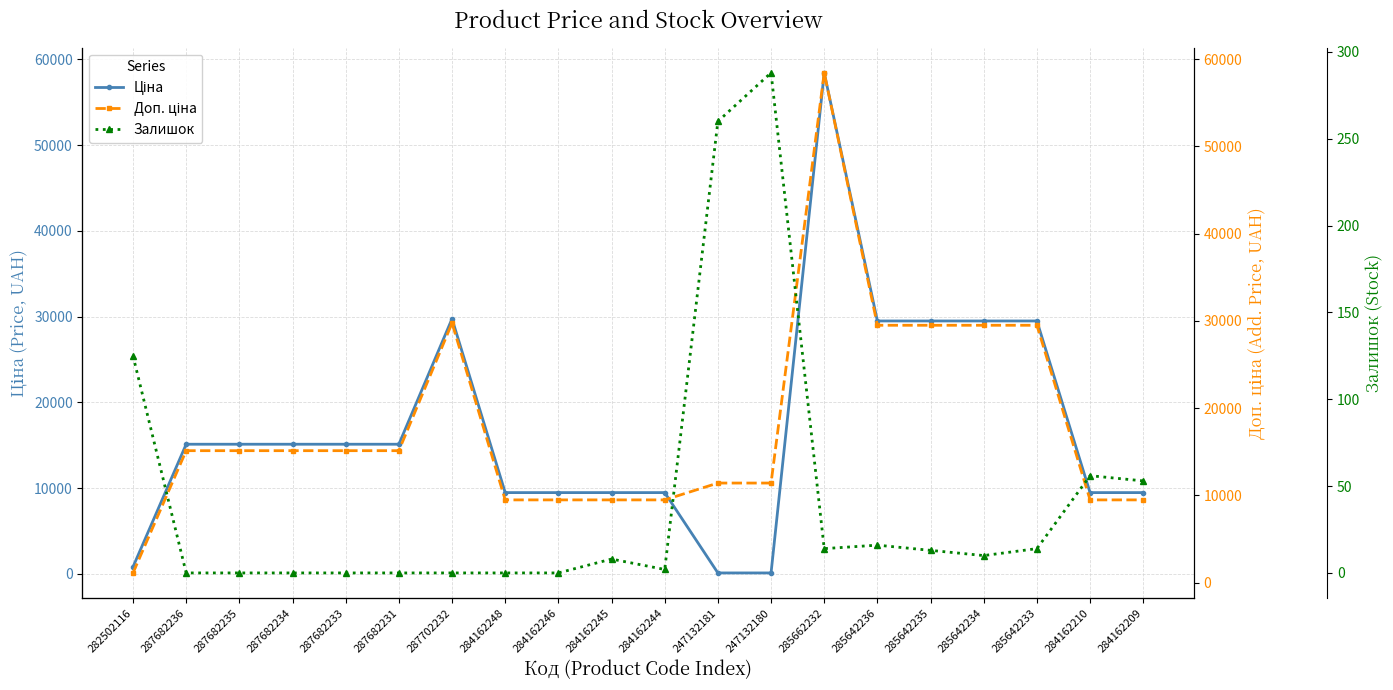

At how many categories does at least one series exceed 146?

20